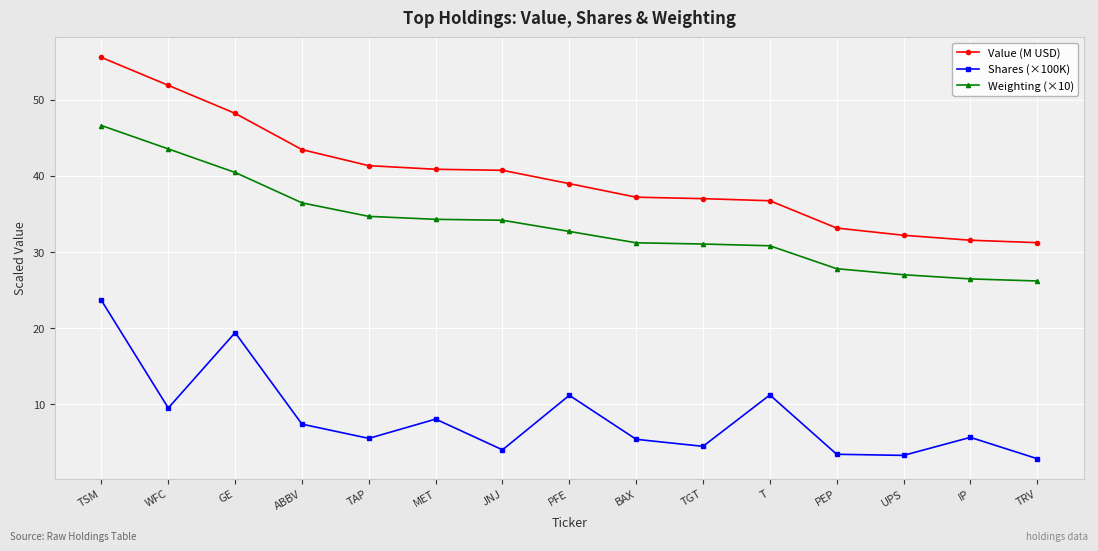

At WFC, list the series in order from largest to smallest.

Value (M USD), Weighting (×10), Shares (×100K)